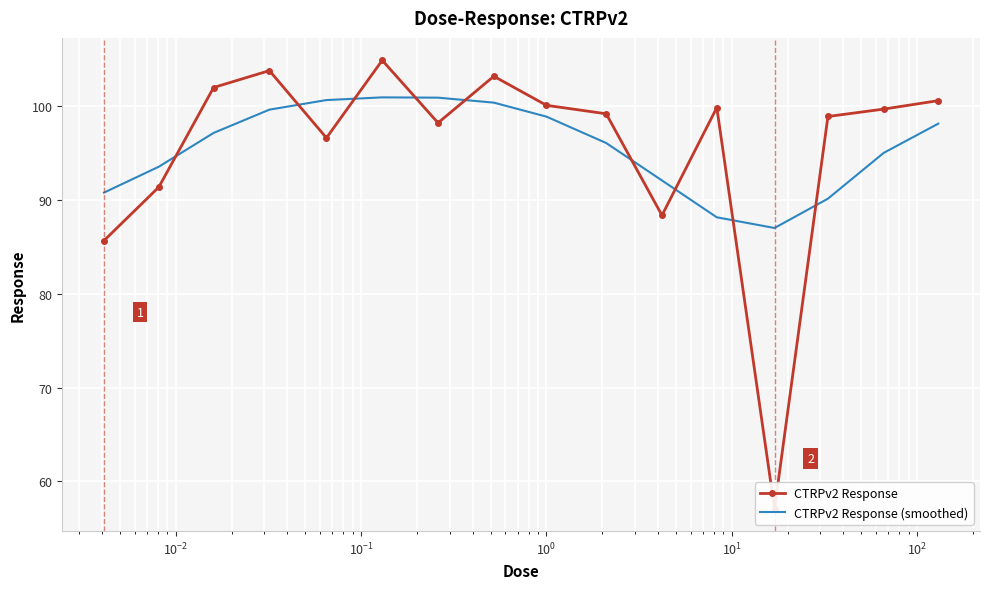

What is the maximum value for CTRPv2 Response (smoothed)?

101.0